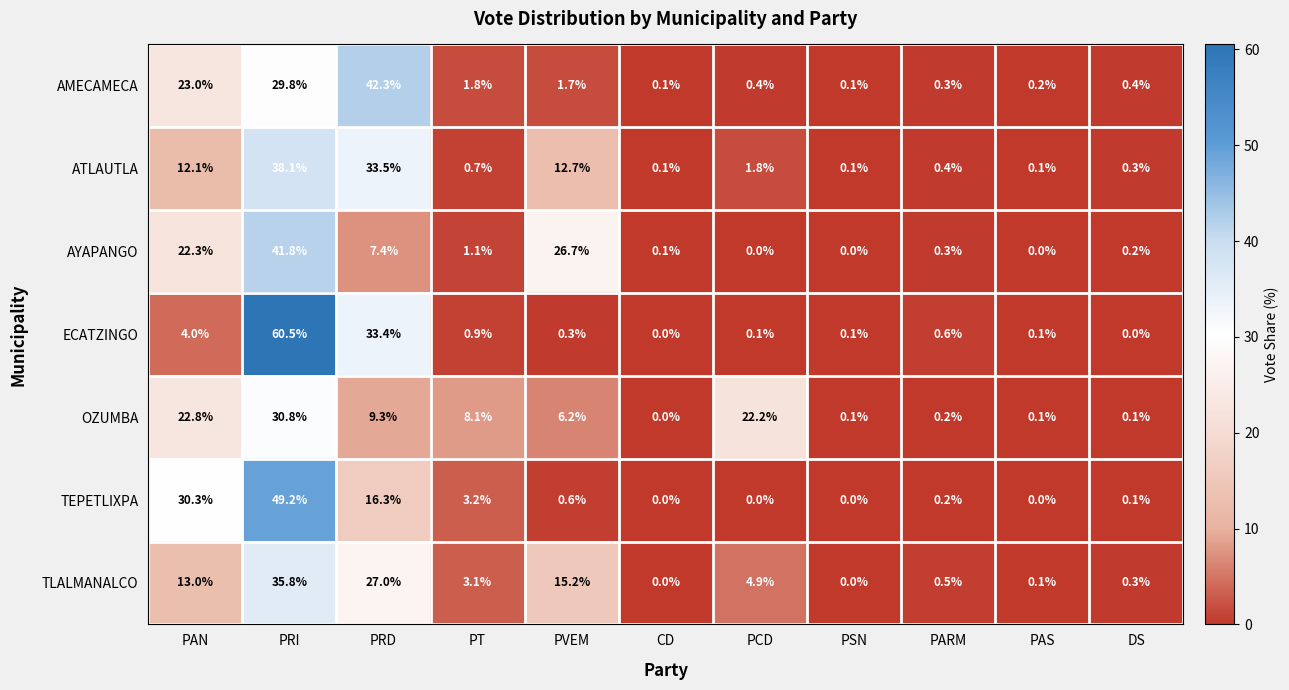

What is the maximum value shown in the chart?

60.5